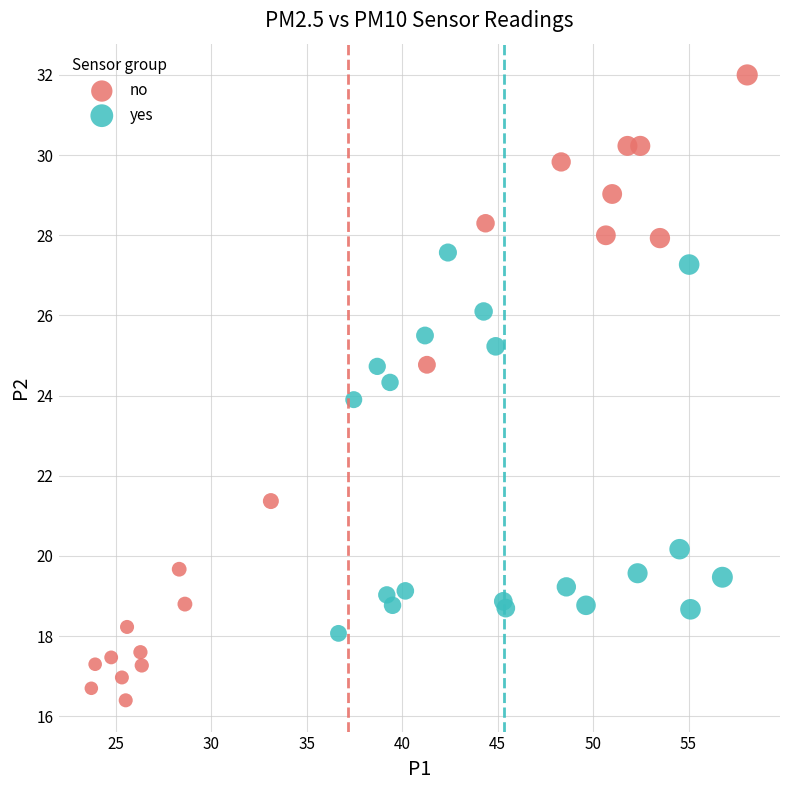

Which series reaches the minimum Y coordinate?

no